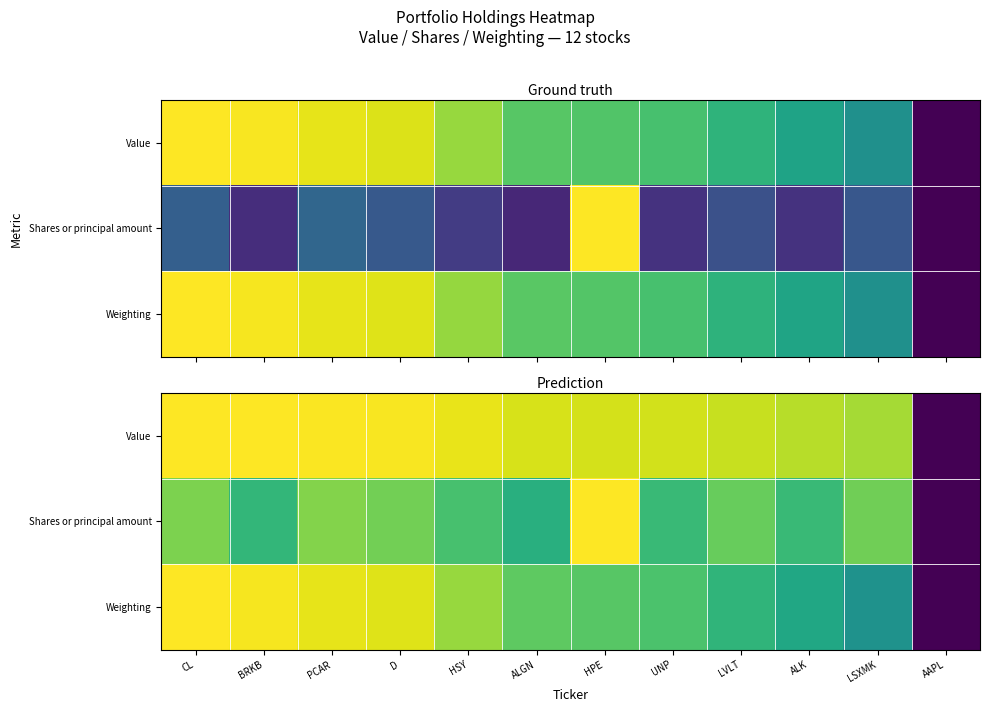

Is the value of Value at AAPL greater than the value of Shares or principal amount at LVLT?

No